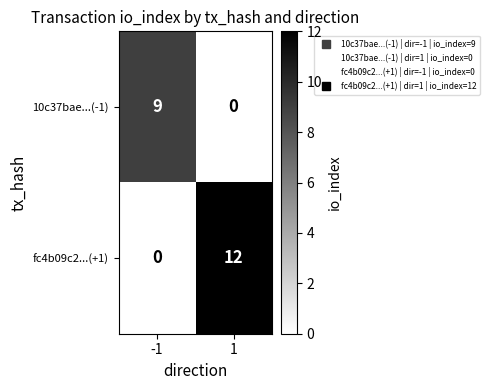

Reading left to right, what are all the values shown in this chart?

10c37bae...(-1): 9	0
fc4b09c2...(+1): 0	12